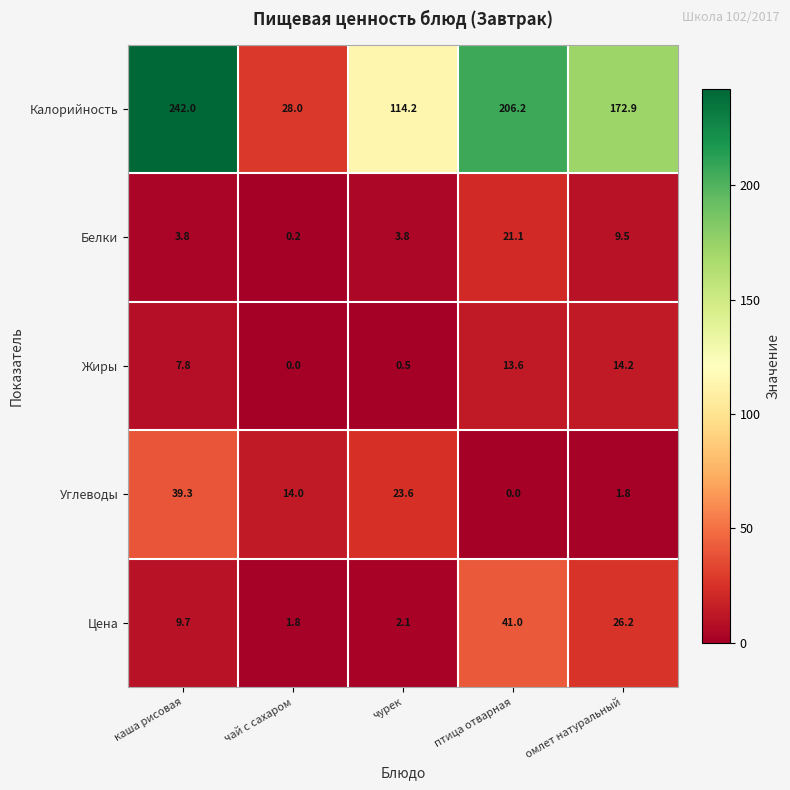

Which category has the highest value across all series?

каша рисовая